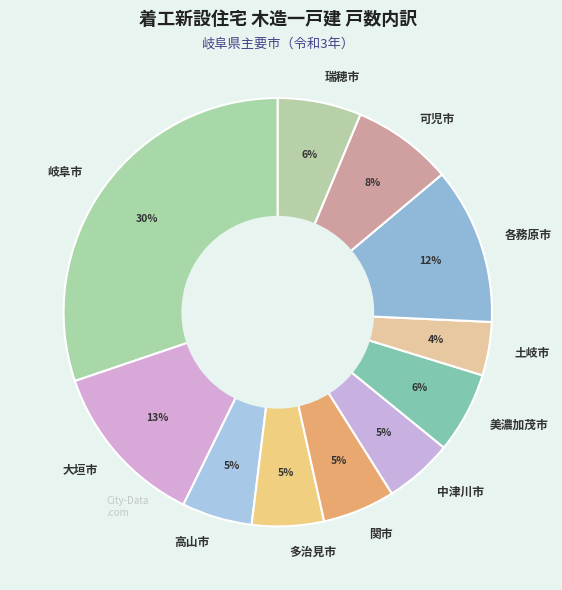

To the nearest percent, what percentage of the pie is 中津川市?

5%